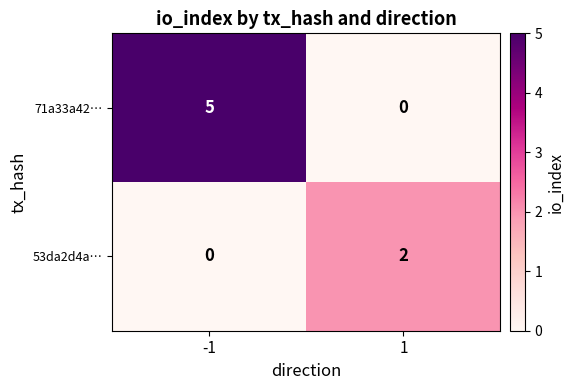

Is it true that 53da2d4a… equals 1 at 1?

False